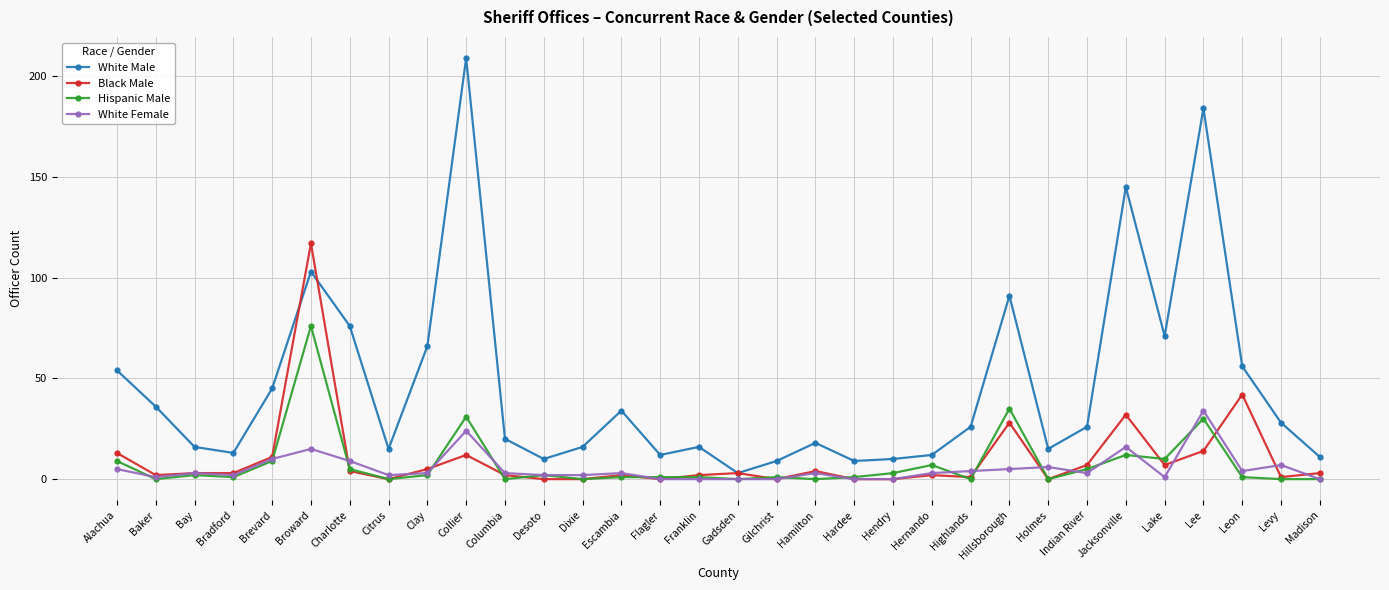

Does the chart have visible grid lines?

Yes